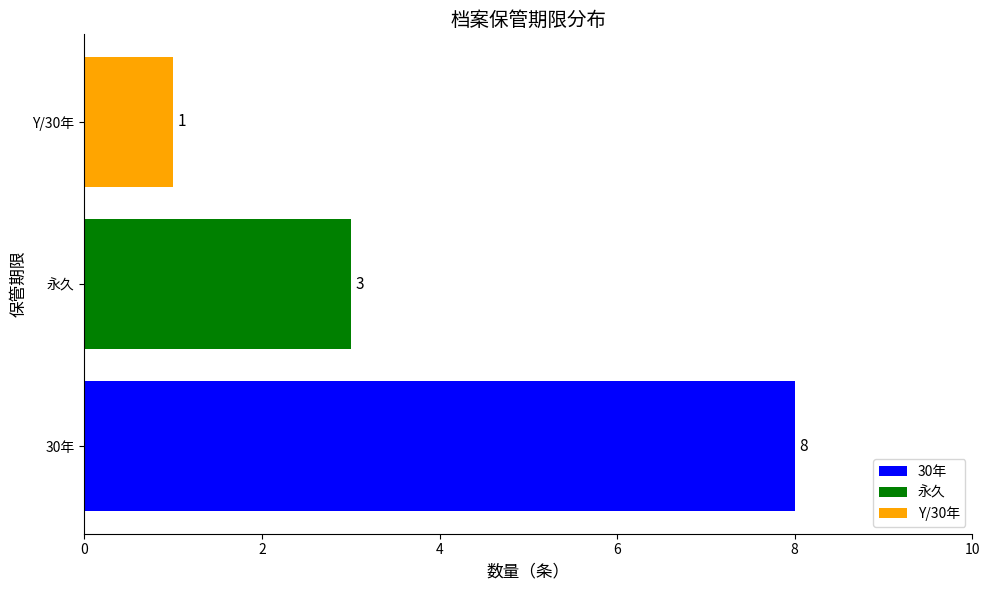

Count the number of categories in the chart.

3